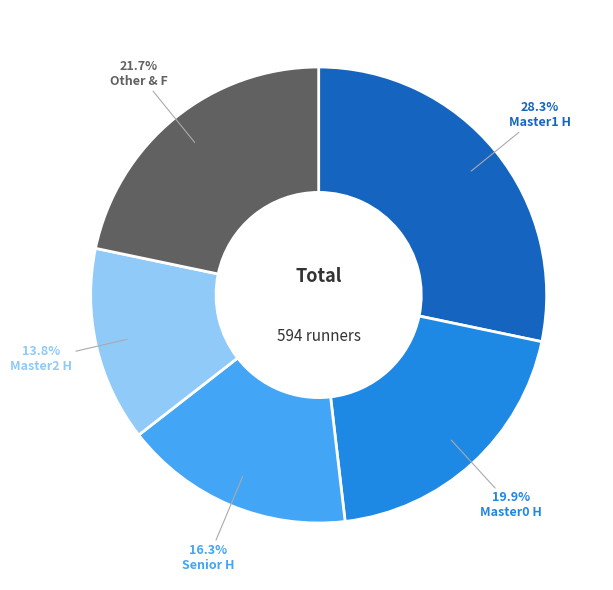

Is there a majority slice in this chart?

No